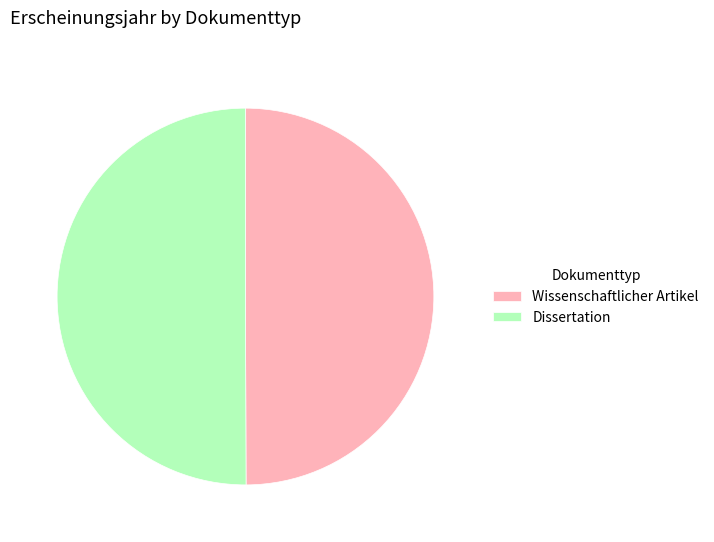

What is the ratio of the value at Wissenschaftlicher Artikel to the value at Dissertation?

1.0